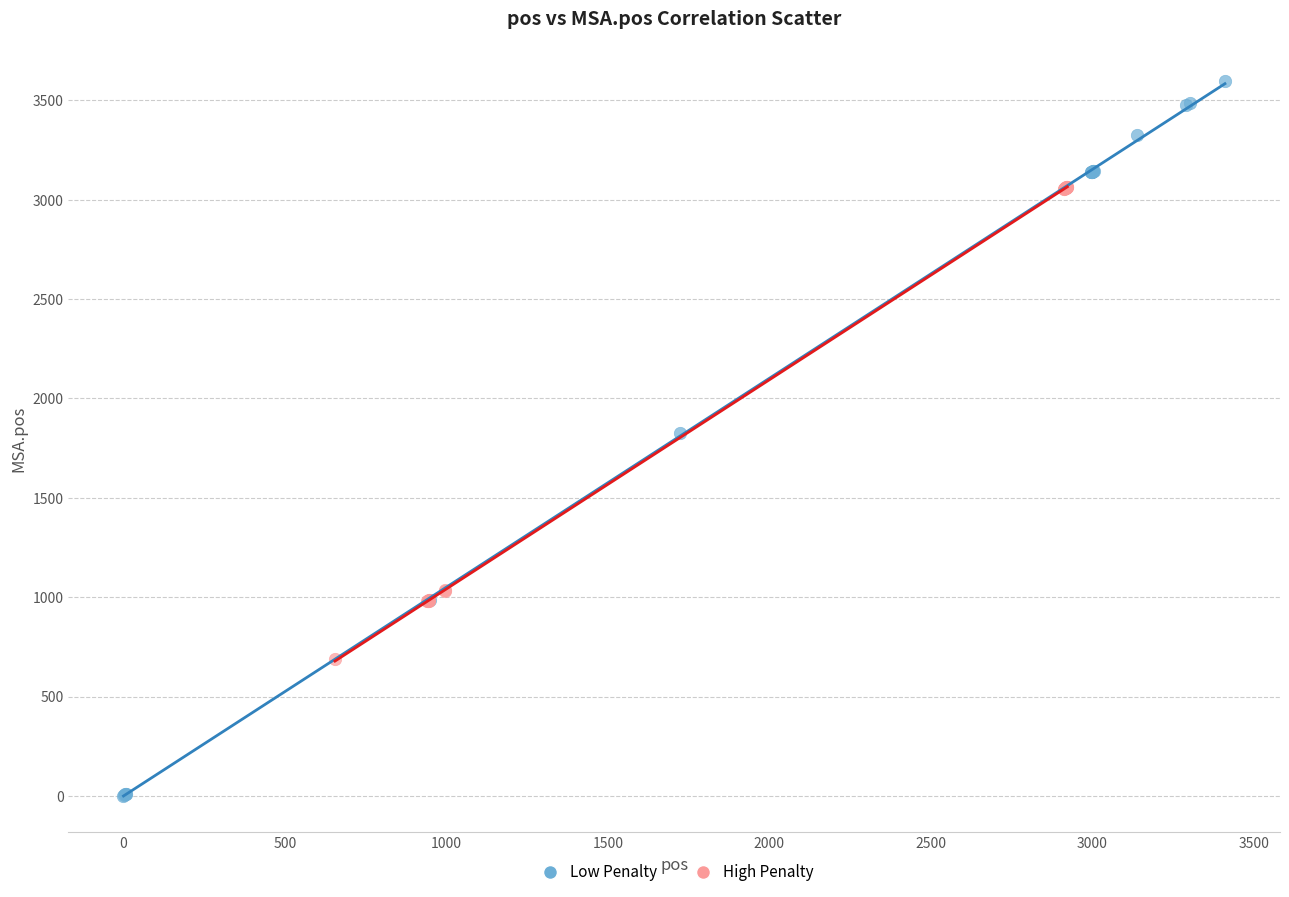

What are all the series names shown in the legend?

Low Penalty, High Penalty